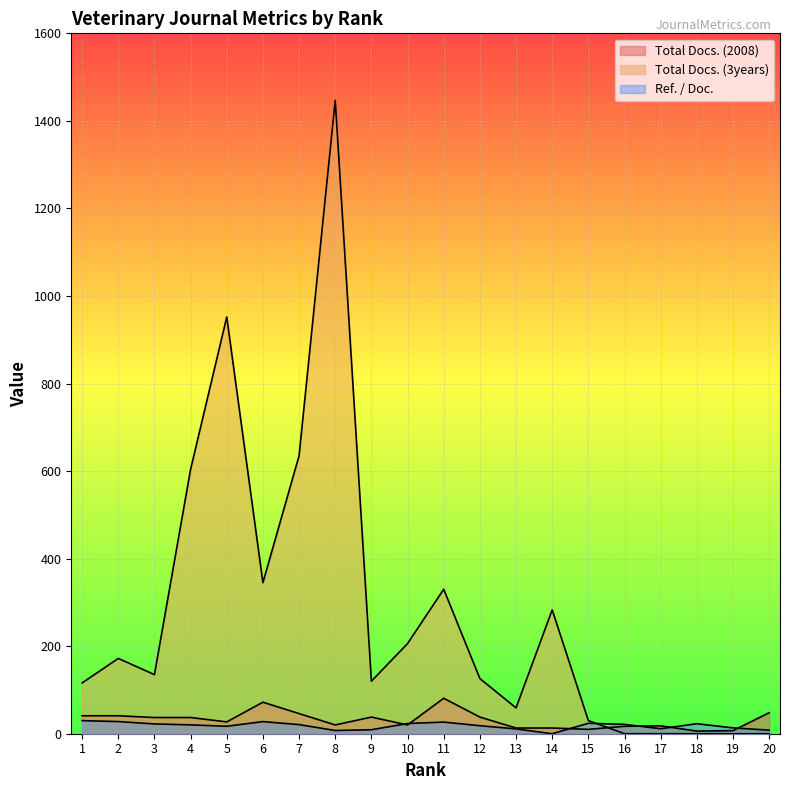

What are all the series names shown in the legend?

Total Docs. (2008), Total Docs. (3years), Ref. / Doc.